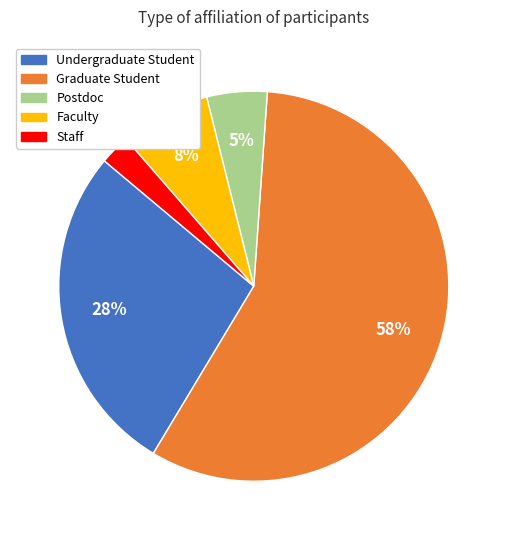

To the nearest percent, what is the average slice percentage?

20%